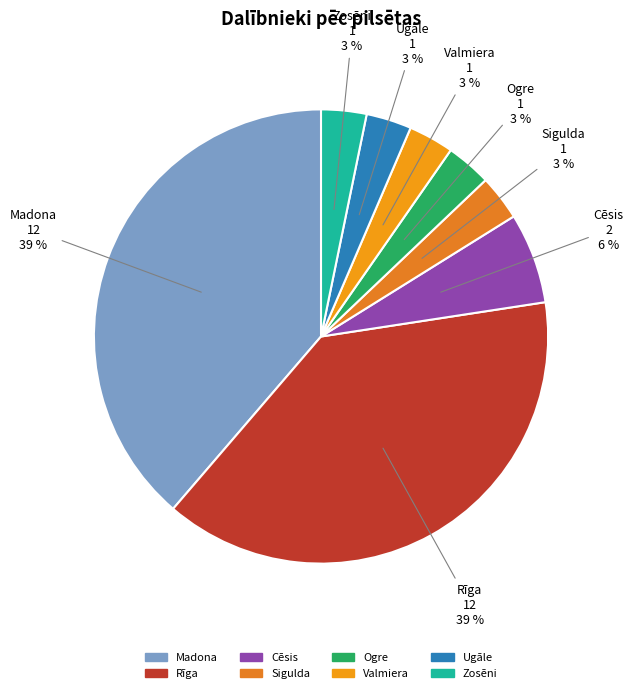

To the nearest percent, what is the combined percentage of Valmiera and Zosēni?

6%